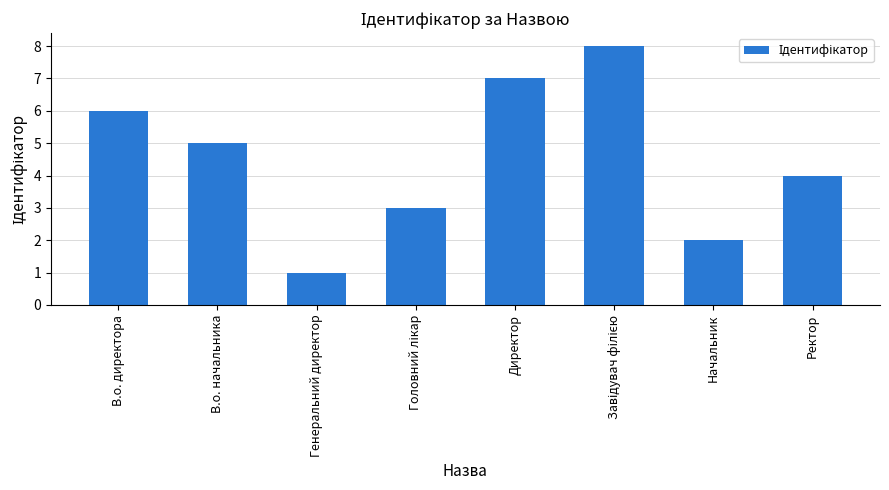

What is the difference between the second highest and minimum values?

6